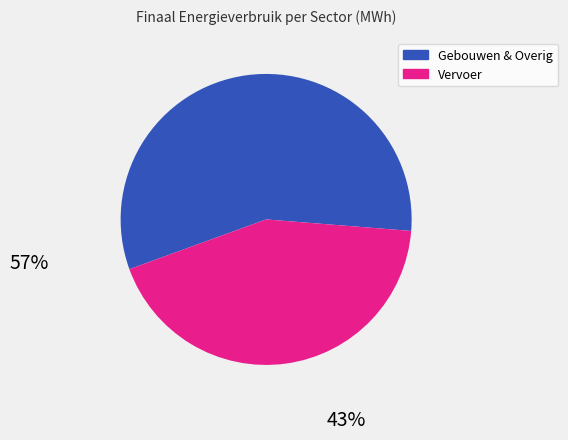

Does any single category account for the majority?

Yes